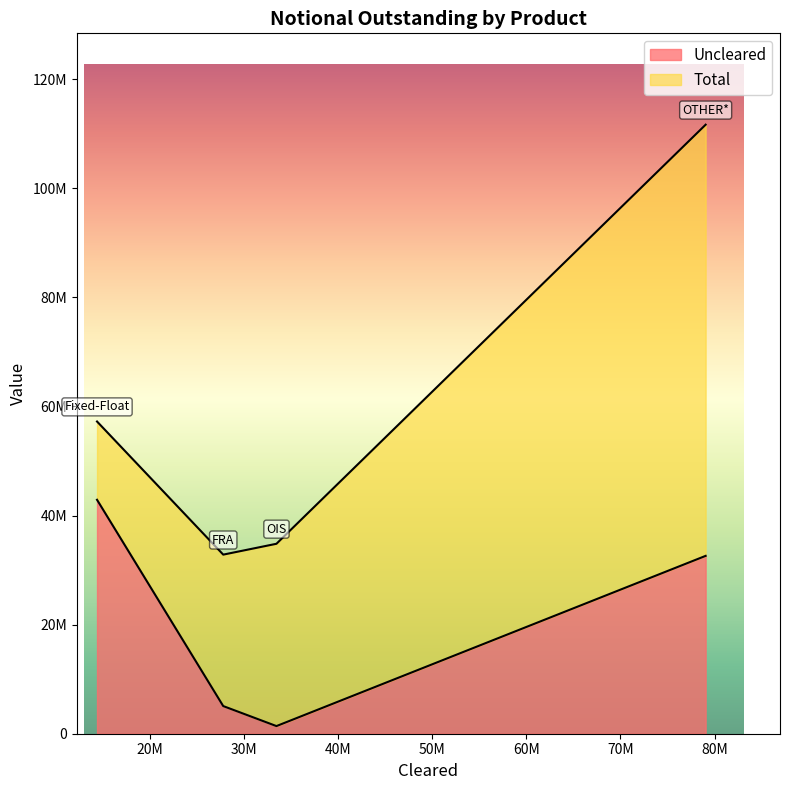

True or false: Uncleared has a value of 68697928 at OTHER*.

False